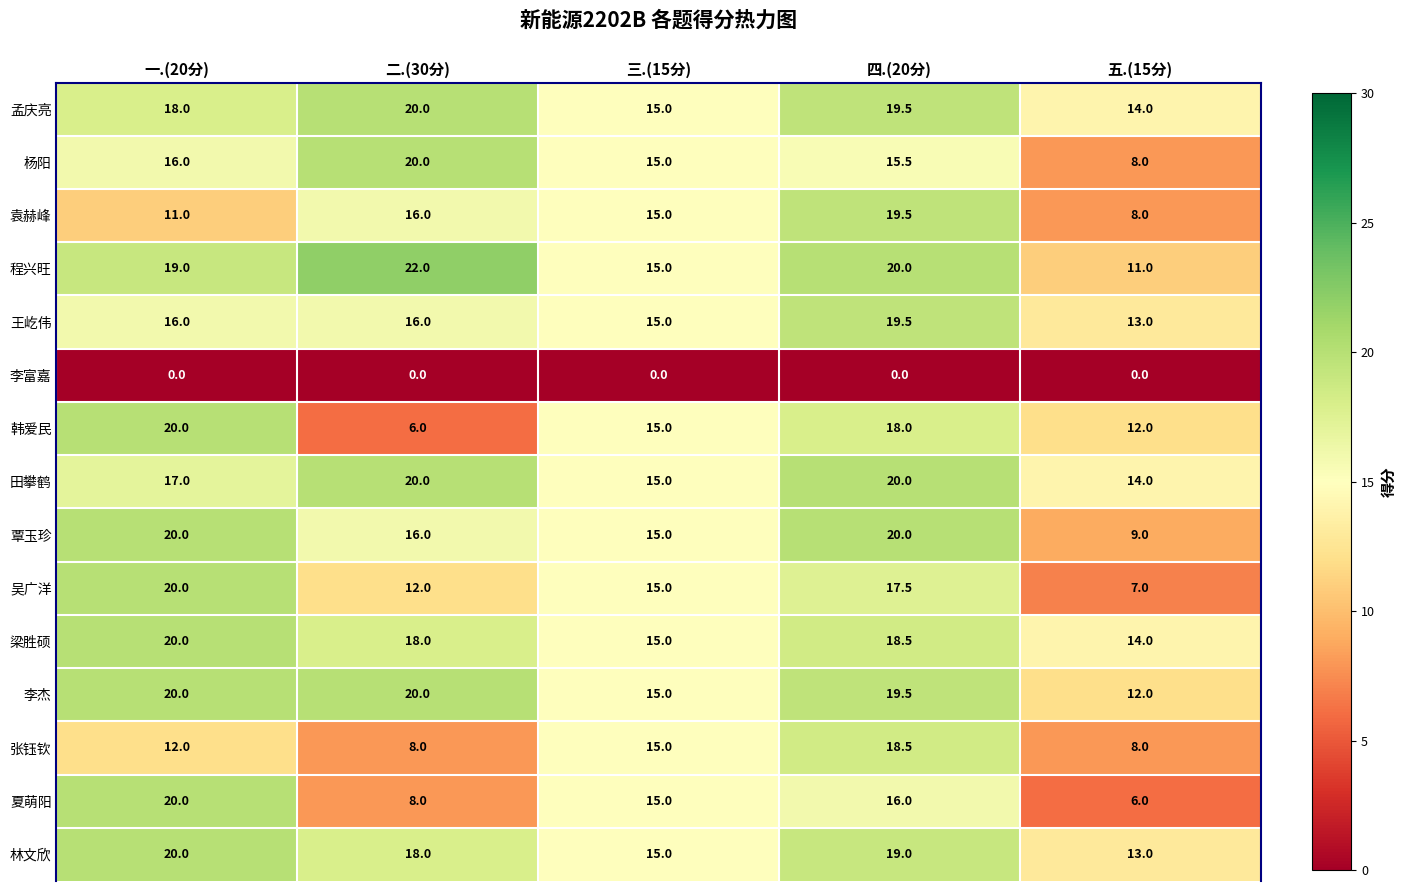

True or false: 林文欣 has a value of 15.0 at 三.(15分).

True